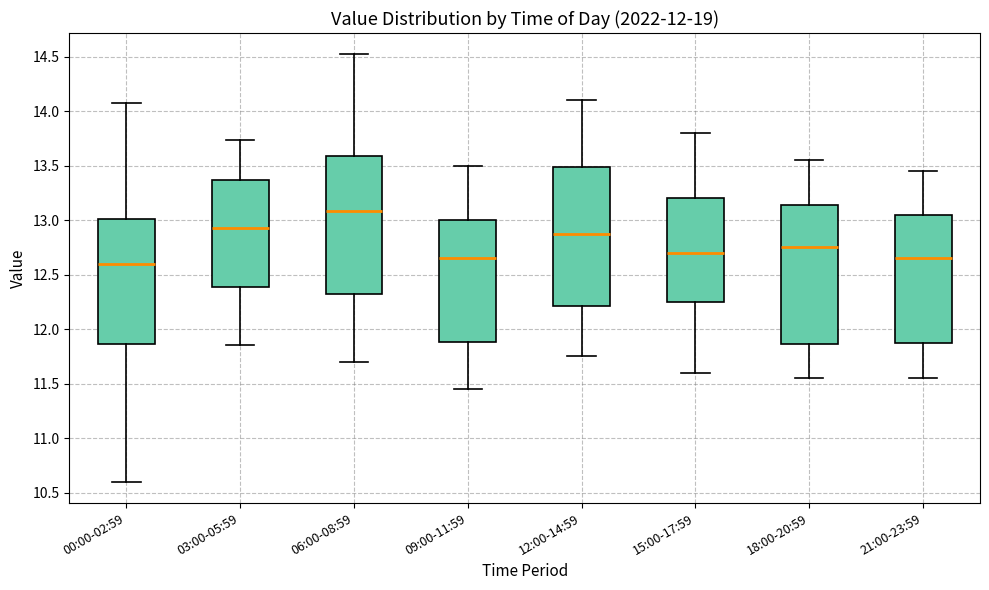

Which box's median line is the highest?

06:00-08:59